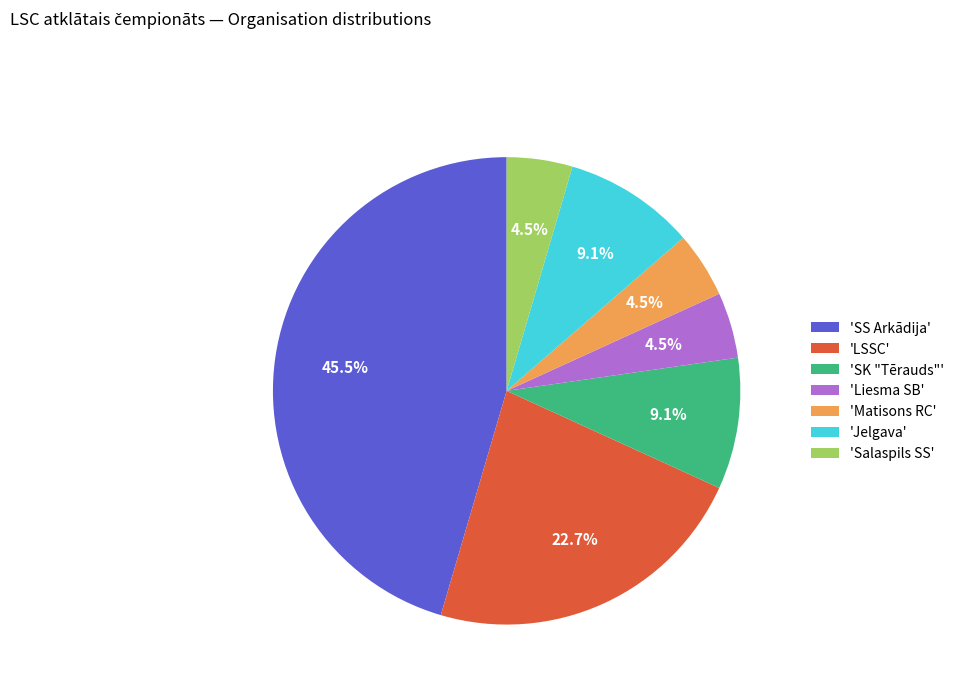

Approximately how many times larger is the value at 'LSSC' compared to 'Jelgava'?

2.5